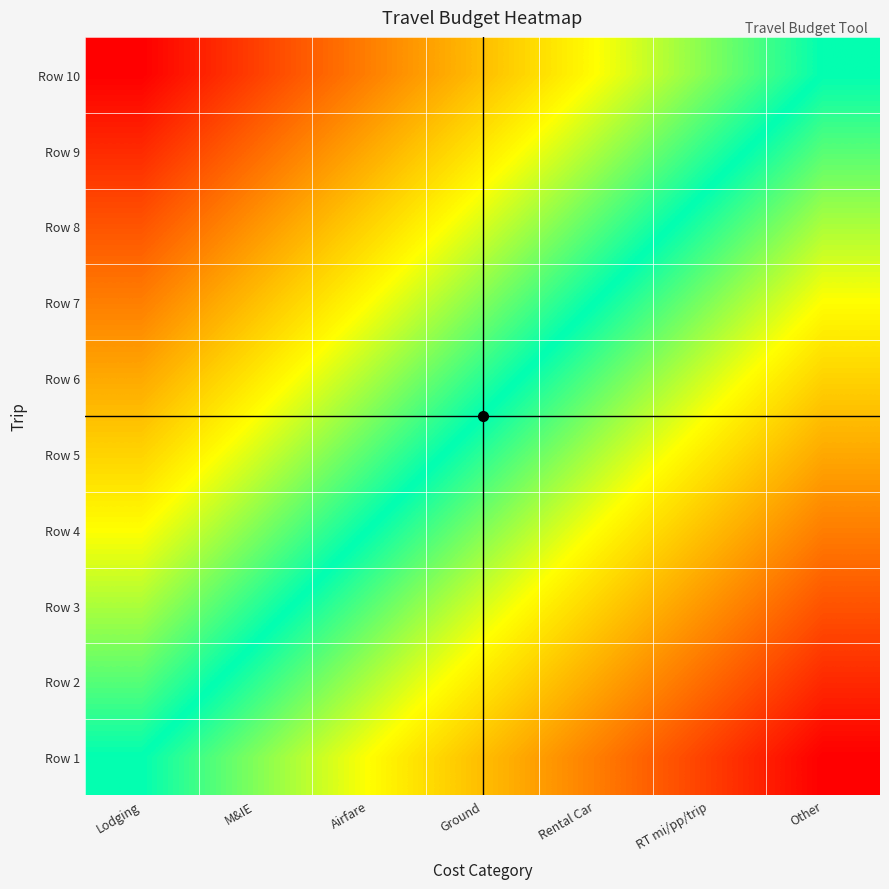

Which has a higher value, RT mi/pp/trip or Ground?

RT mi/pp/trip